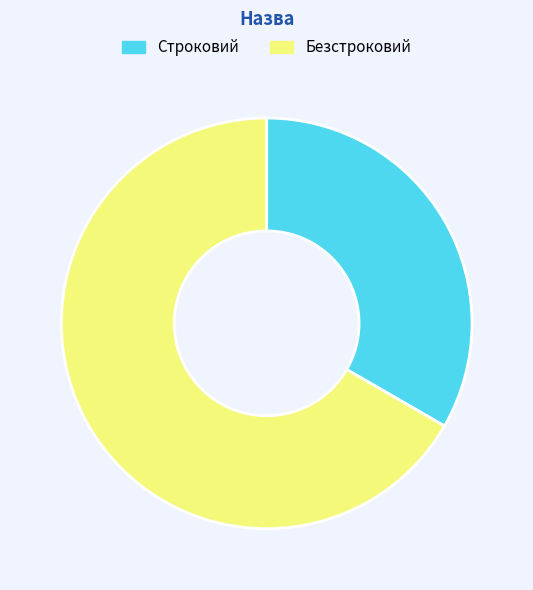

What is the smallest slice in the pie chart?

Строковий